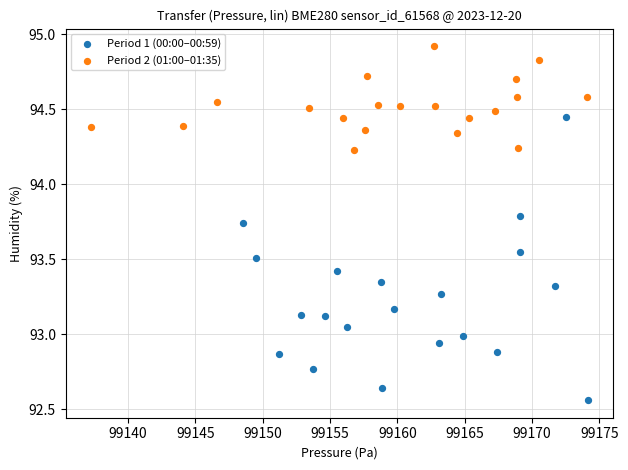

Which series contains the lowest Y value?

Period 1 (00:00–00:59)